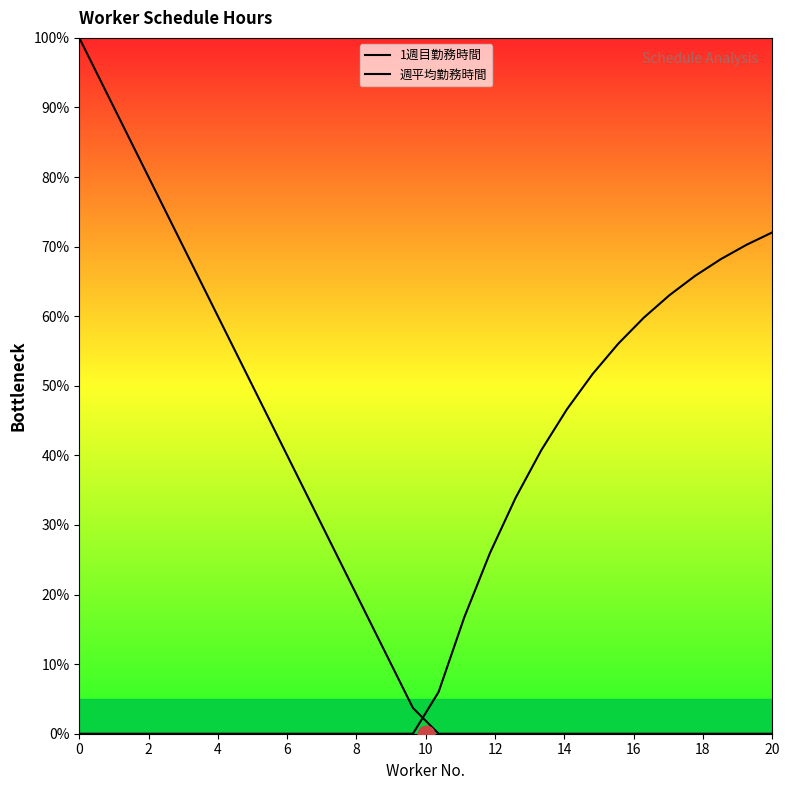

True or false: 週平均勤務時間 and 1週目勤務時間 cross at least once.

True